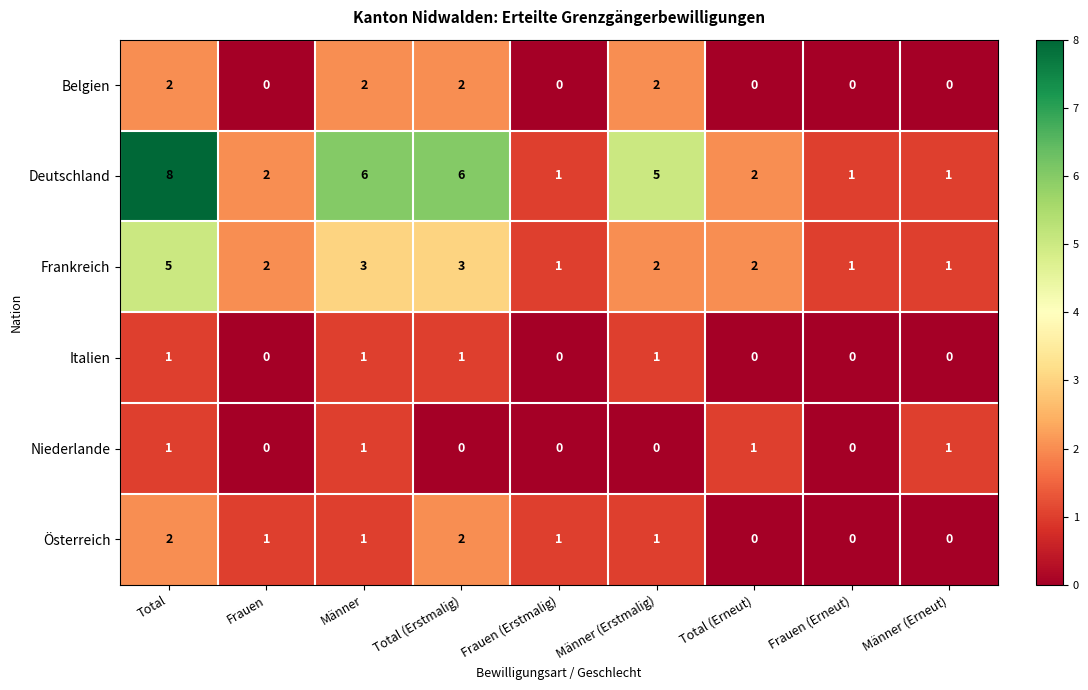

What is the sum of all Belgien values?

8